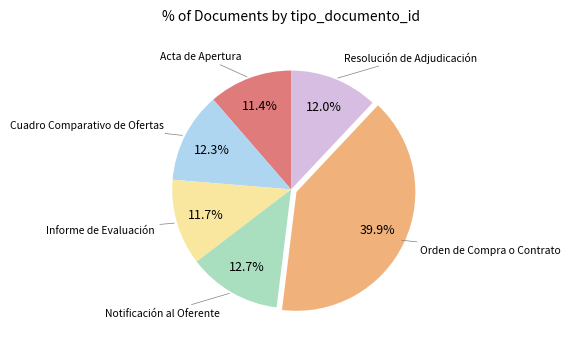

True or false: Resolución de Adjudicación accounts for 12% of the total.

True